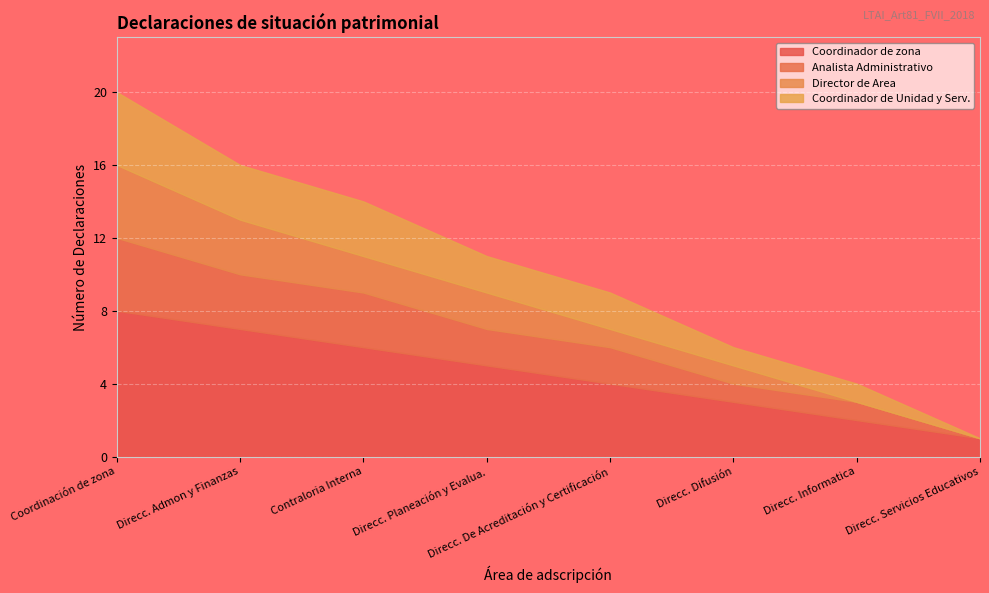

What is the sum of the Analista Administrativo values at Direcc. Servicios Educativos and Direcc. Admon y Finanzas?

3